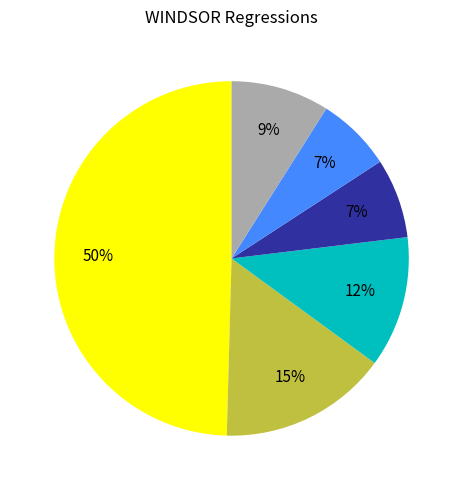

To the nearest percent, what is the difference between the largest and smallest slice percentages?

43%